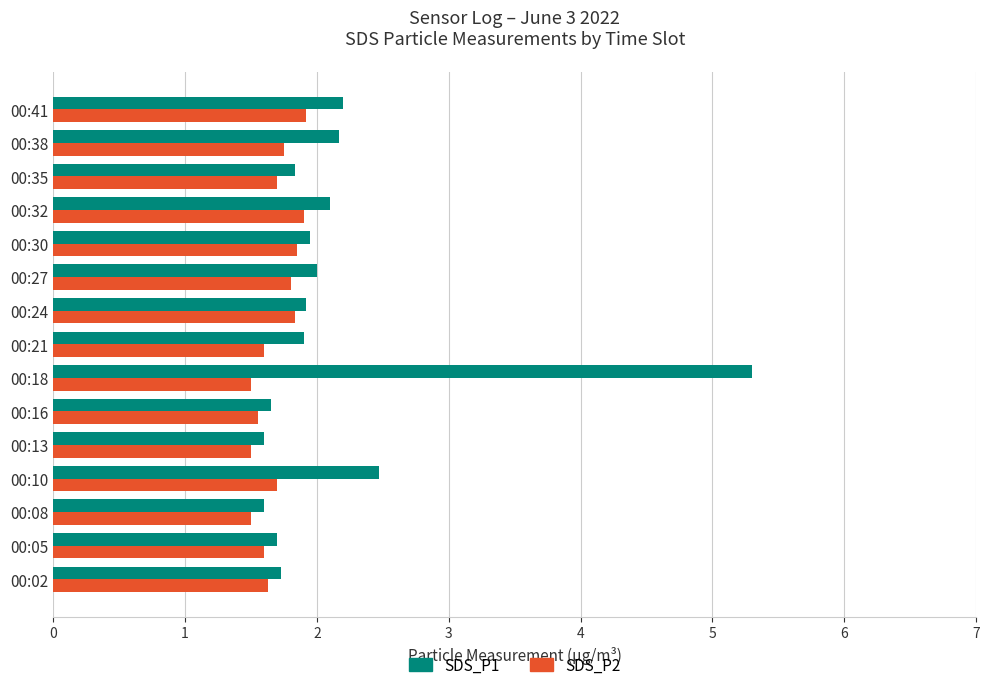

At which category does the chart reach its peak across all series?

00:18